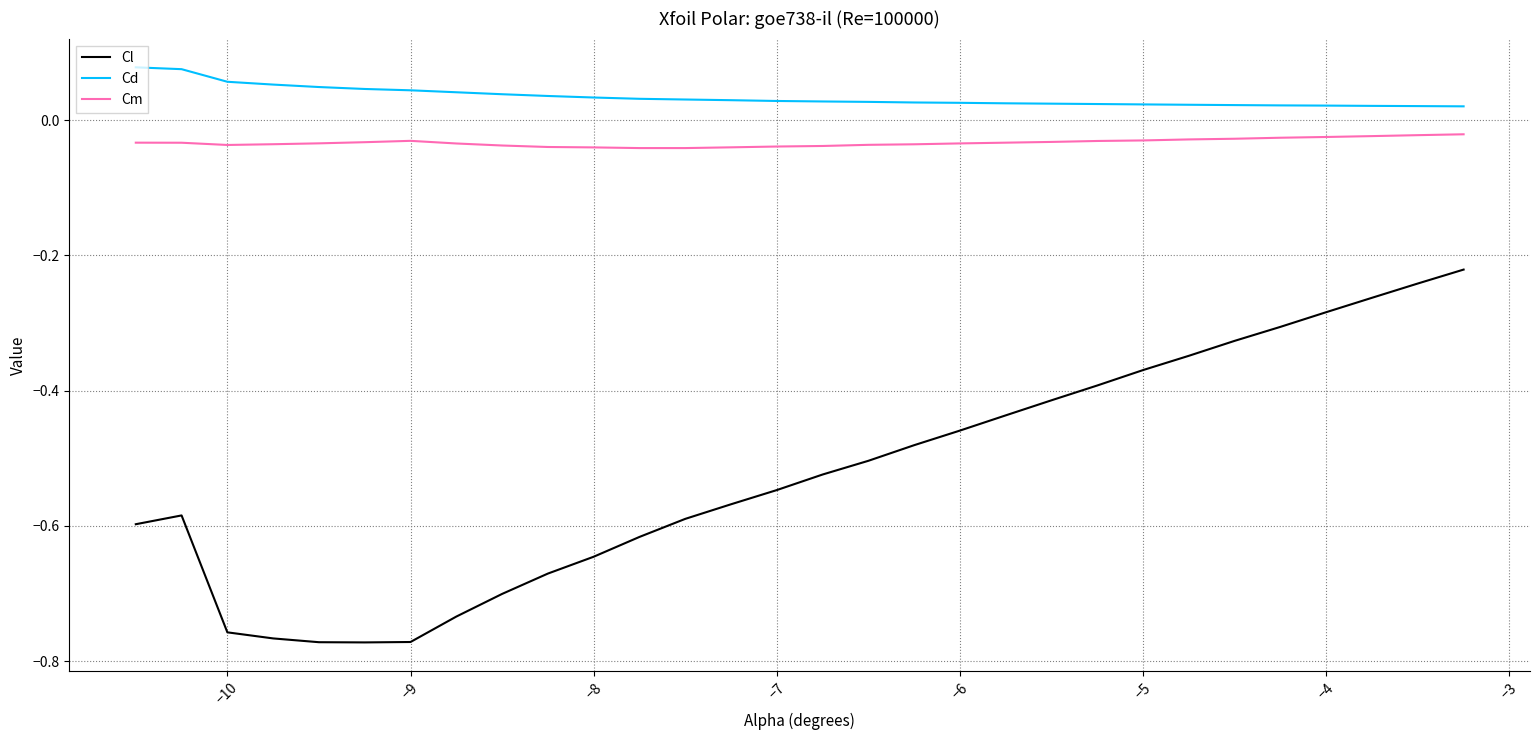

Which series has the widest spread of values?

Cl